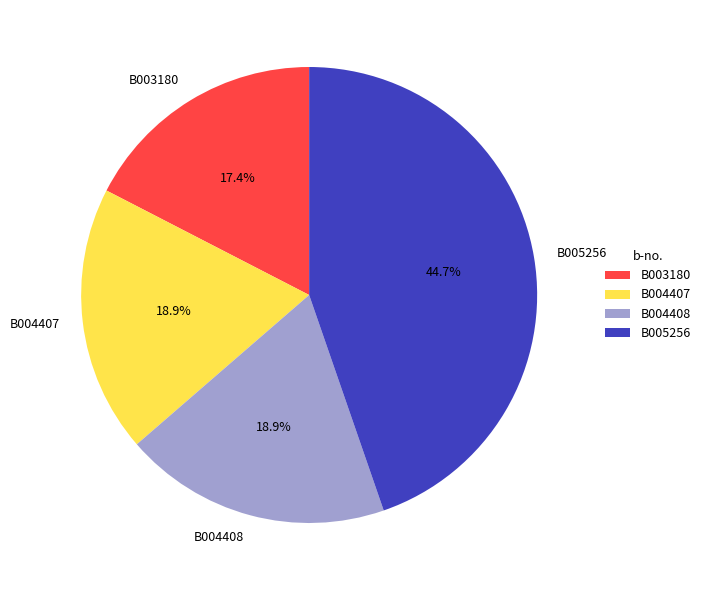

What is the largest slice in the pie chart?

B005256